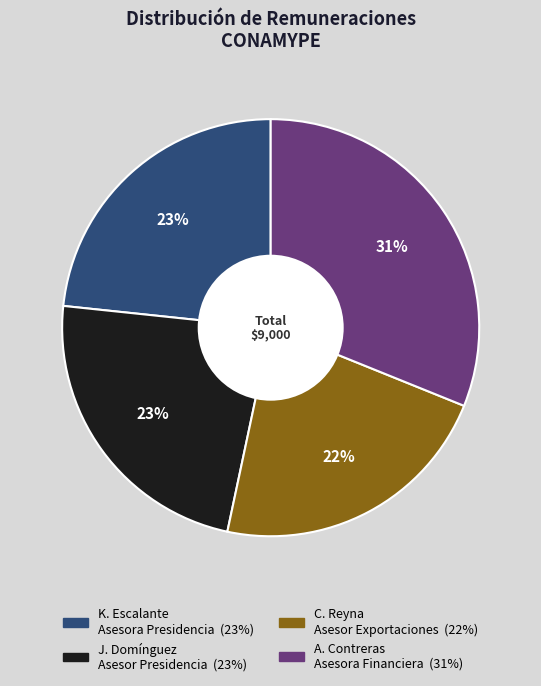

To the nearest percent, what is the average slice percentage?

25%